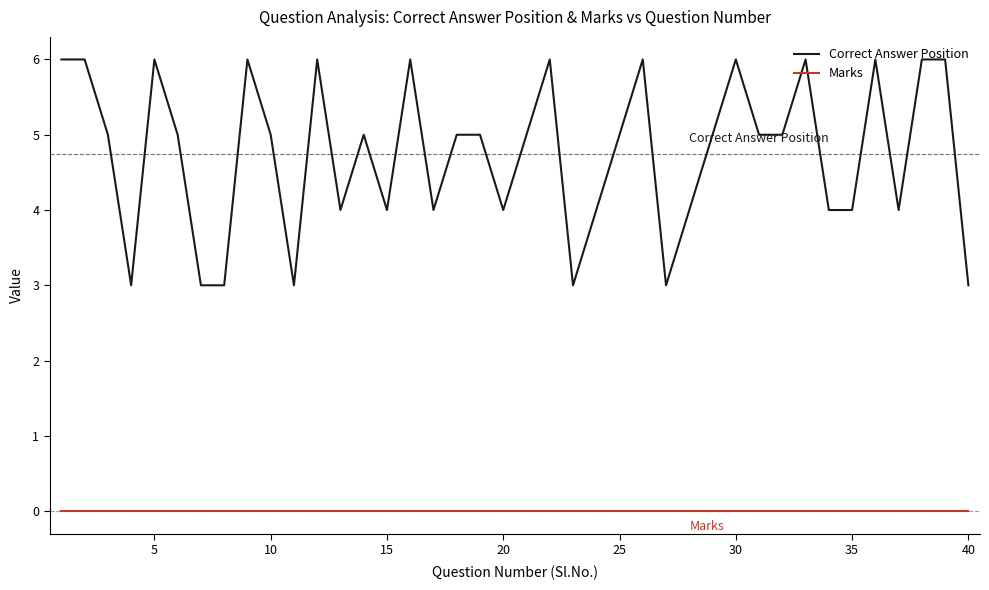

True or false: Correct Answer Position has more than 2 interior local peaks.

True